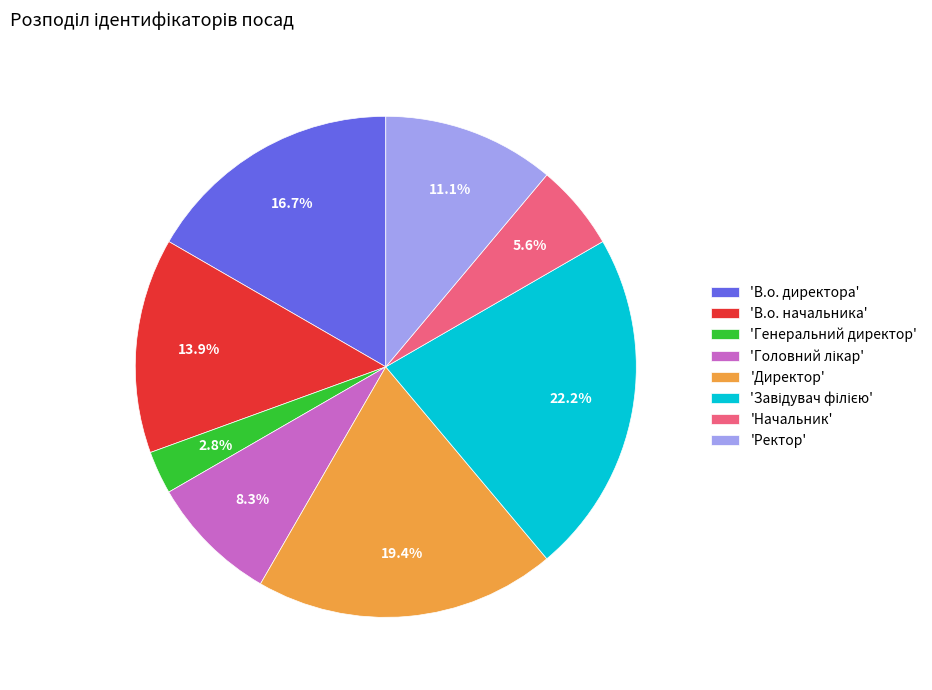

Between 'Ректор' and 'Генеральний директор', which is larger?

'Ректор'